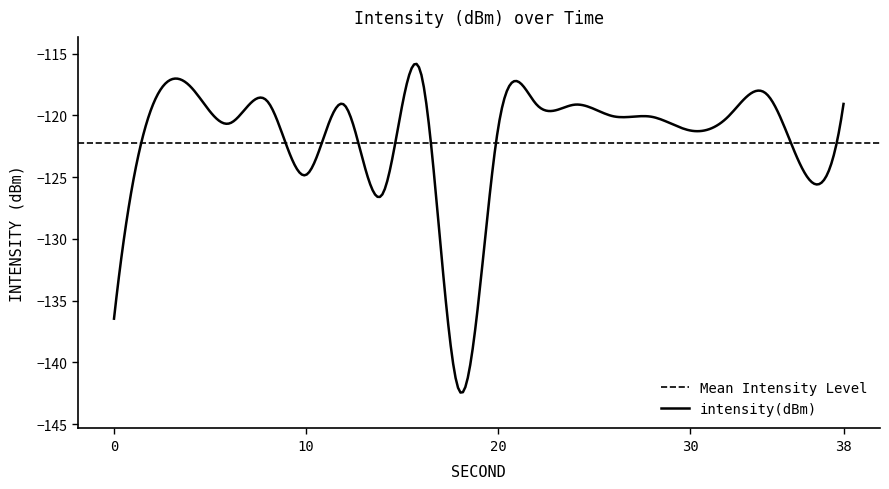

Is this an area chart (filled region under the line)?

No